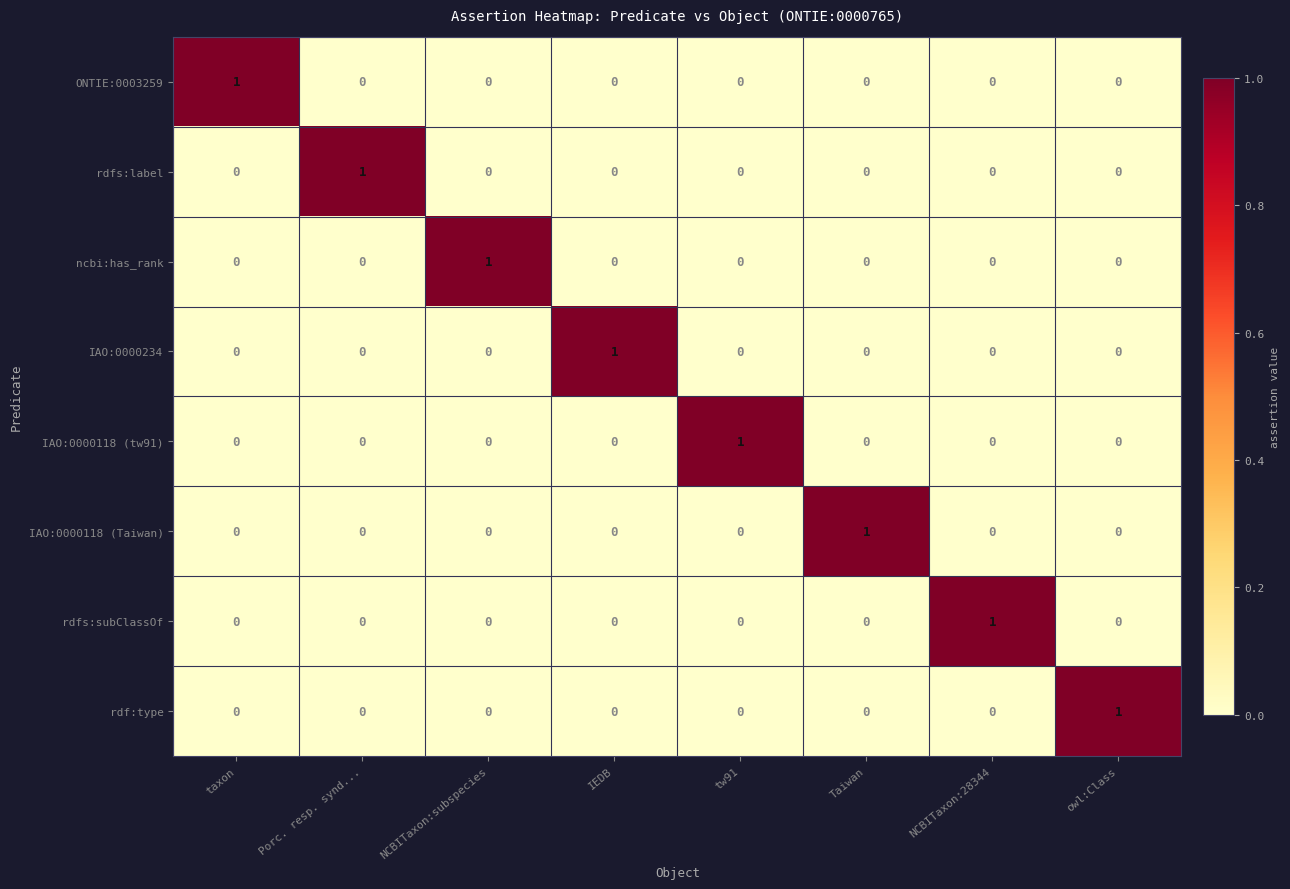

What is the total value across all series at NCBITaxon:28344?

1